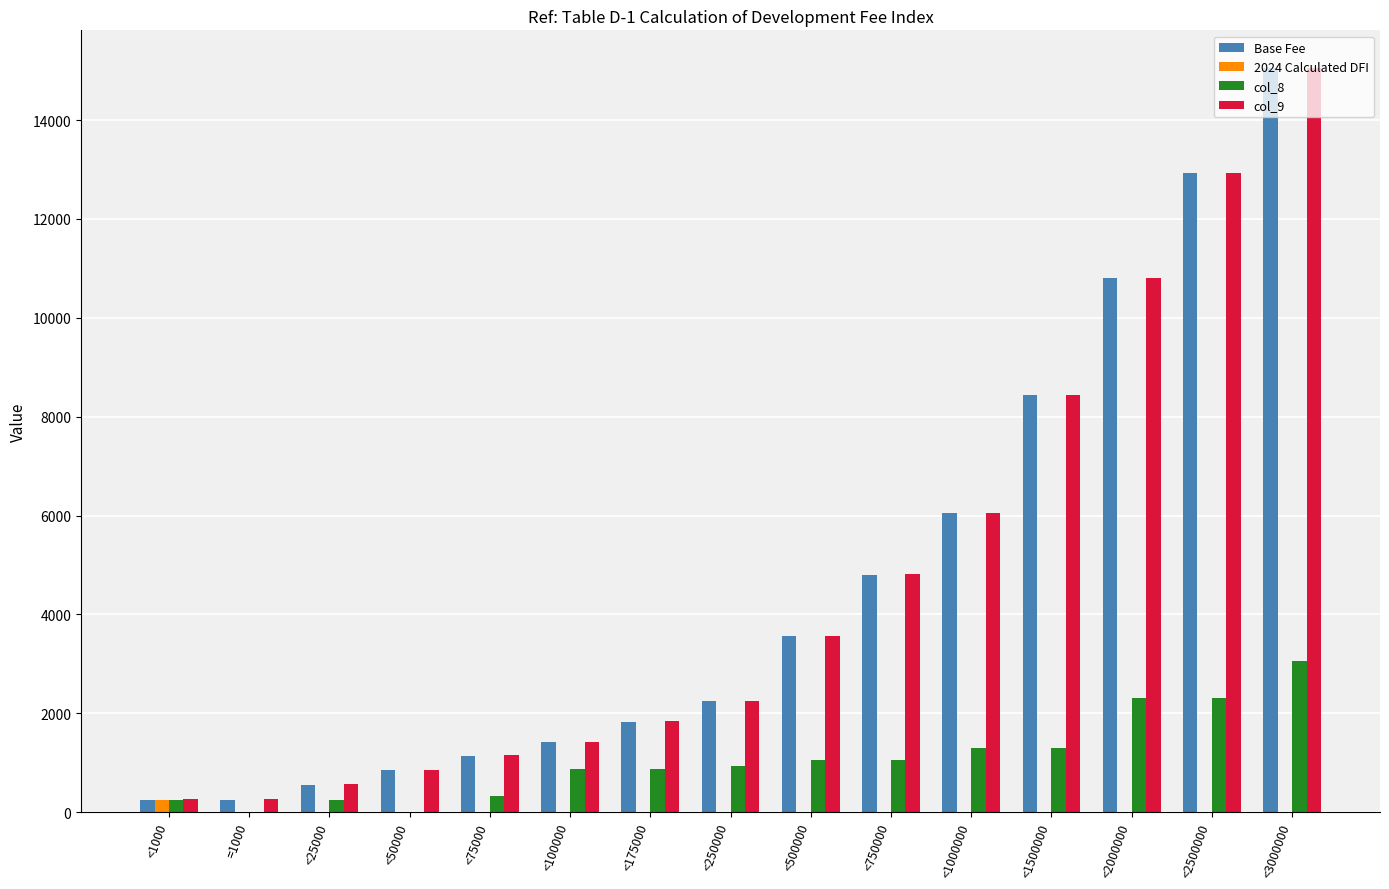

What is the total value across all series at <25000?

1376.0